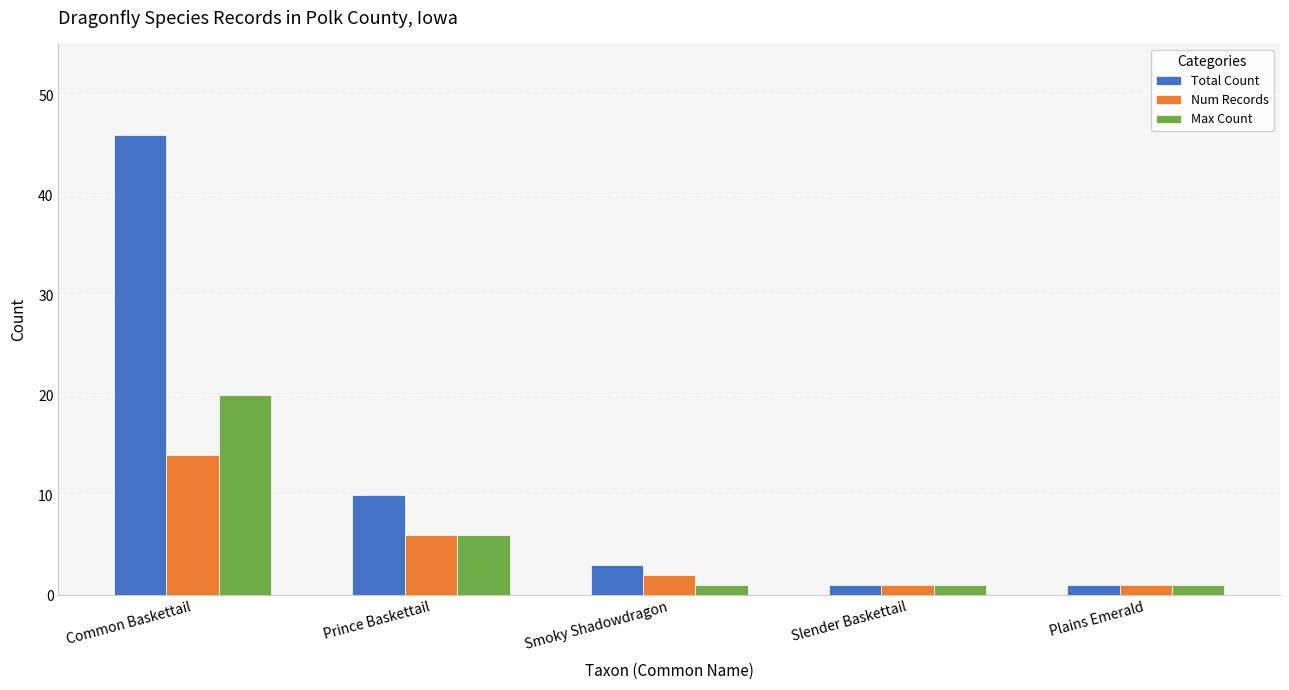

Reading left to right, extract all data points from this chart.

Total Count: 46	10	3	1	1
Num Records: 14	6	2	1	1
Max Count: 20	6	1	1	1